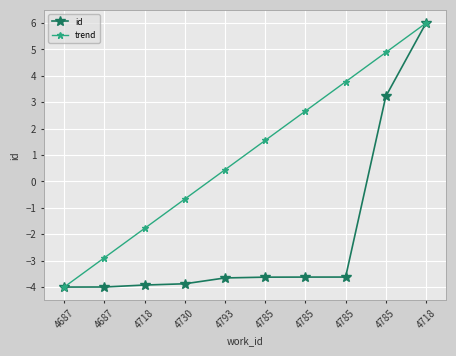

True or false: id and trend intersect in this chart.

False